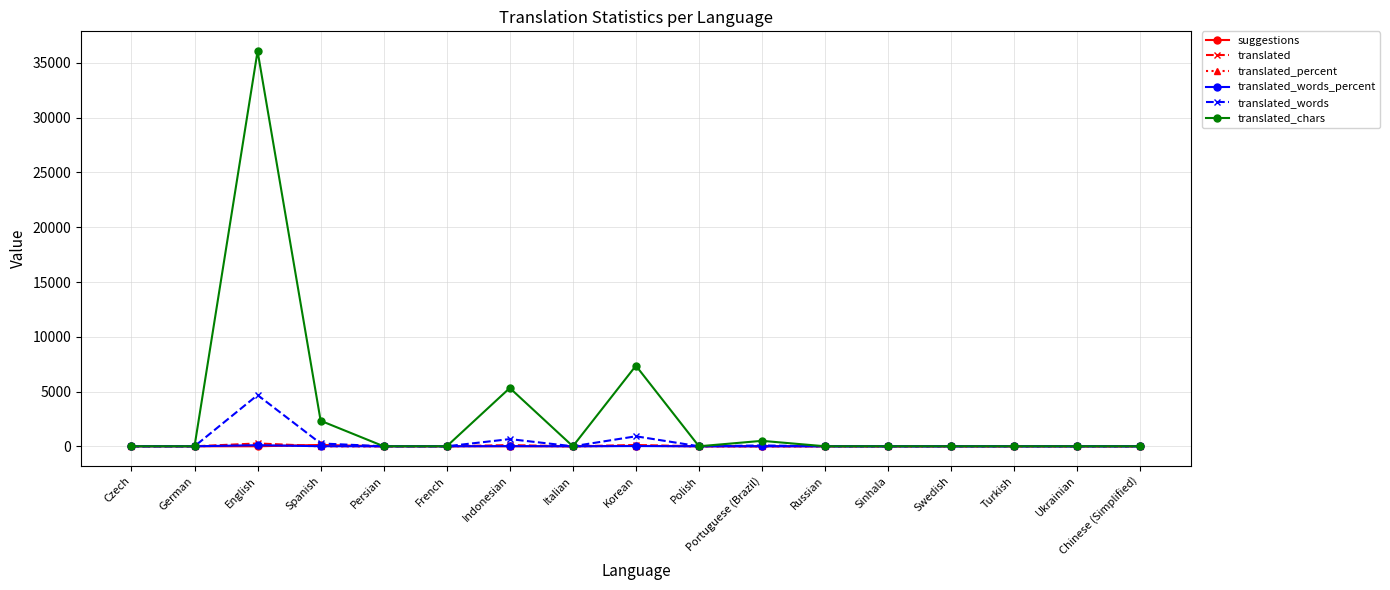

Between English and Swedish, which series saw the biggest shift?

translated_chars